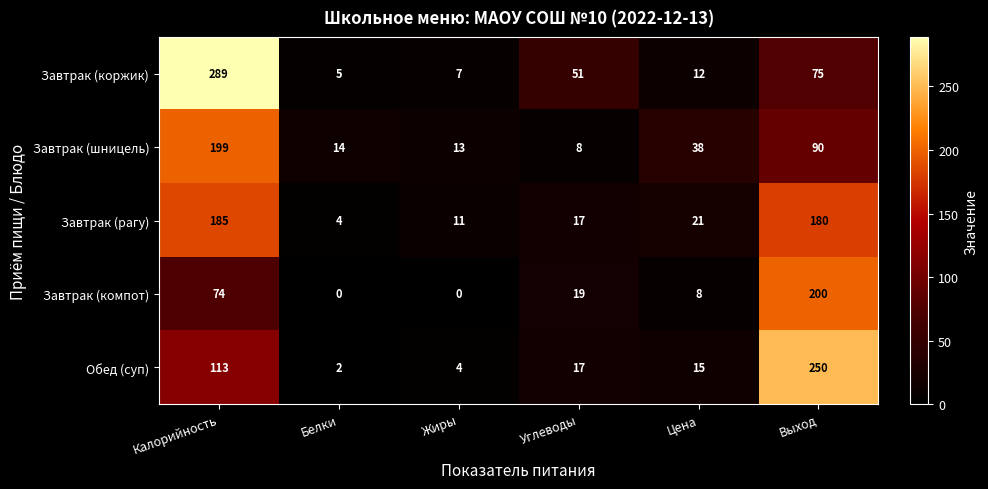

What is the difference between the highest and lowest values at Жиры?

13